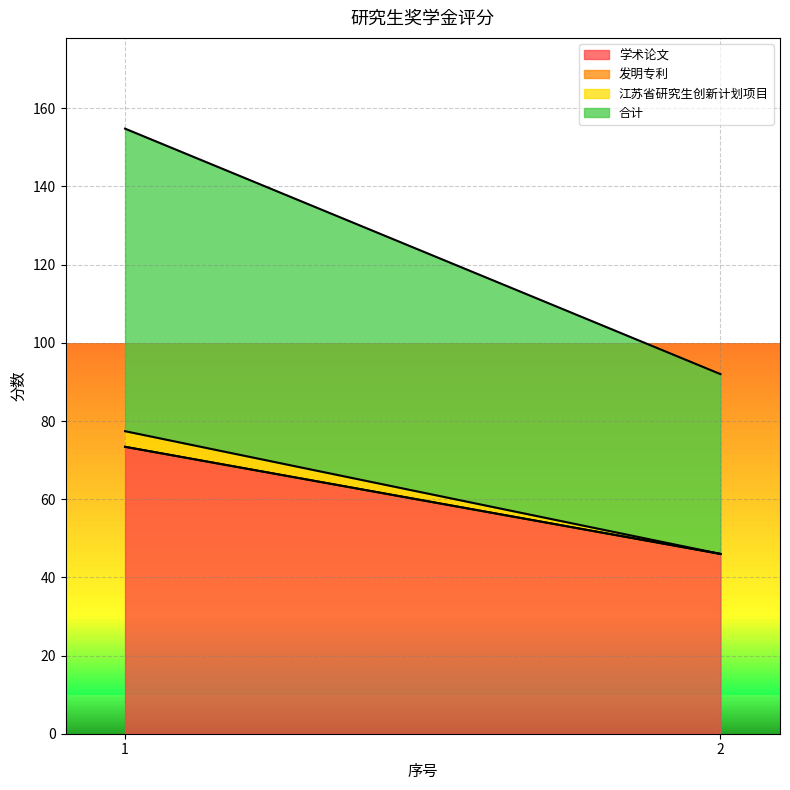

At how many categories does at least one series exceed 66?

1